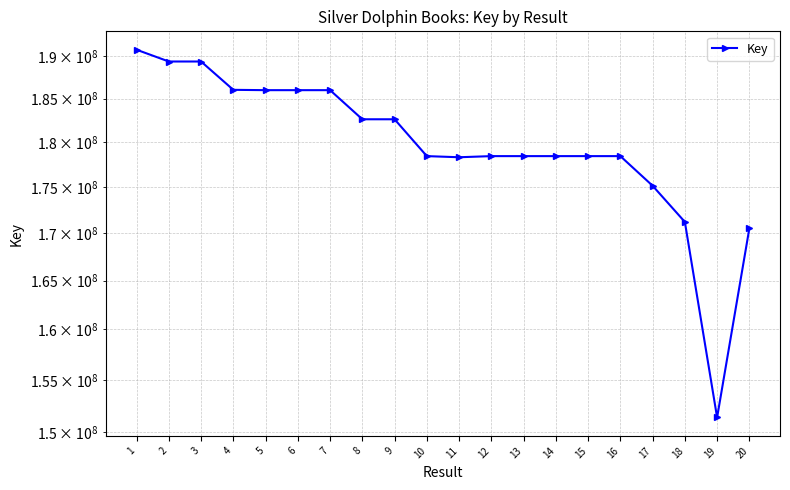

Which has a higher value, 3 or 13?

3